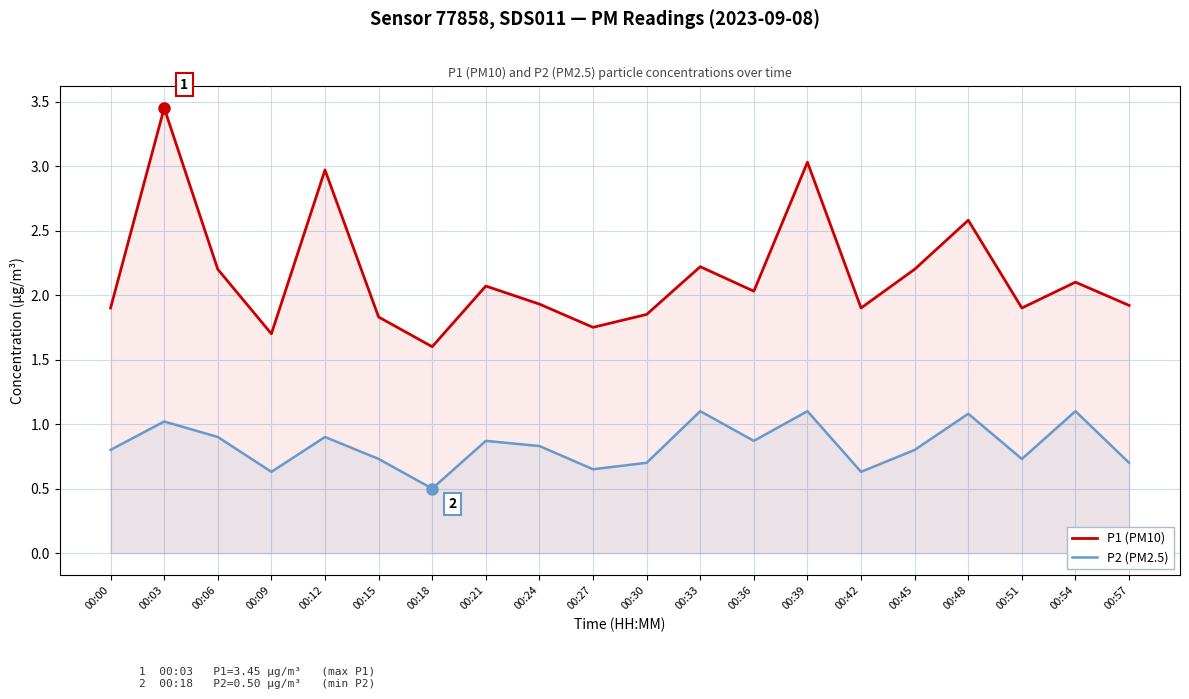

What is the difference between the highest and lowest values at 00:54?

1.0